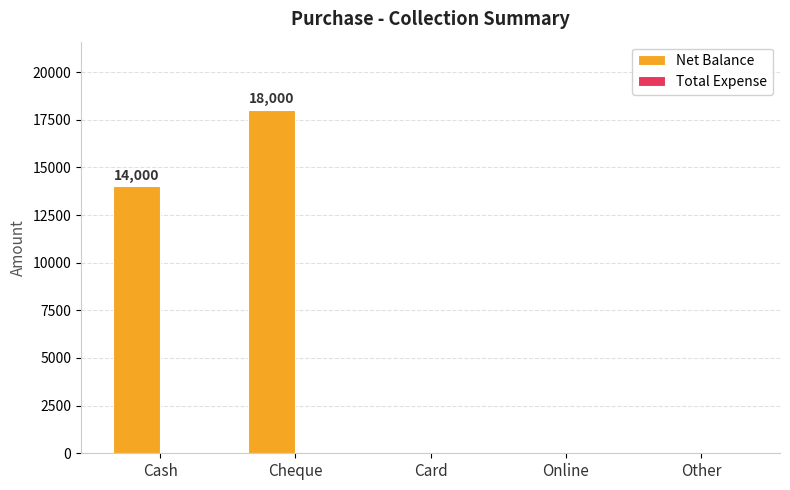

What is the sum of the values at Cash and Card?

14000